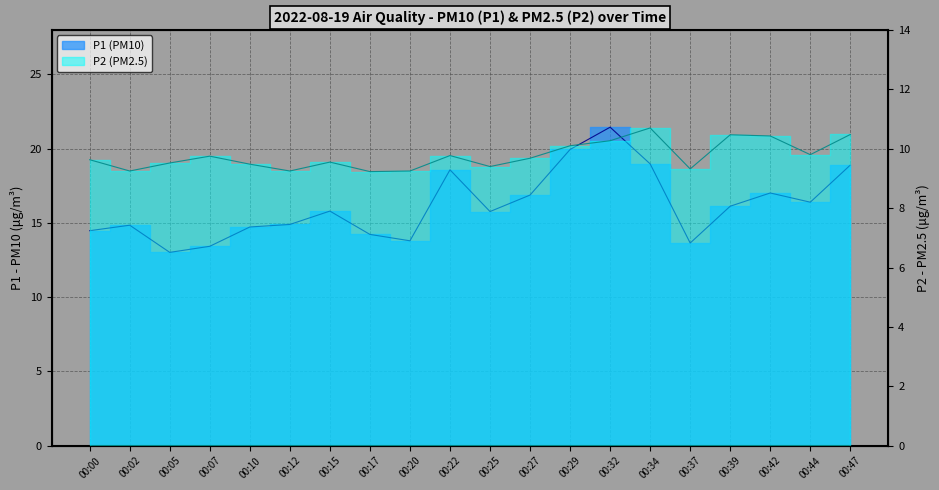

What is the value of the P2 point at the 15th from the left?

10.7